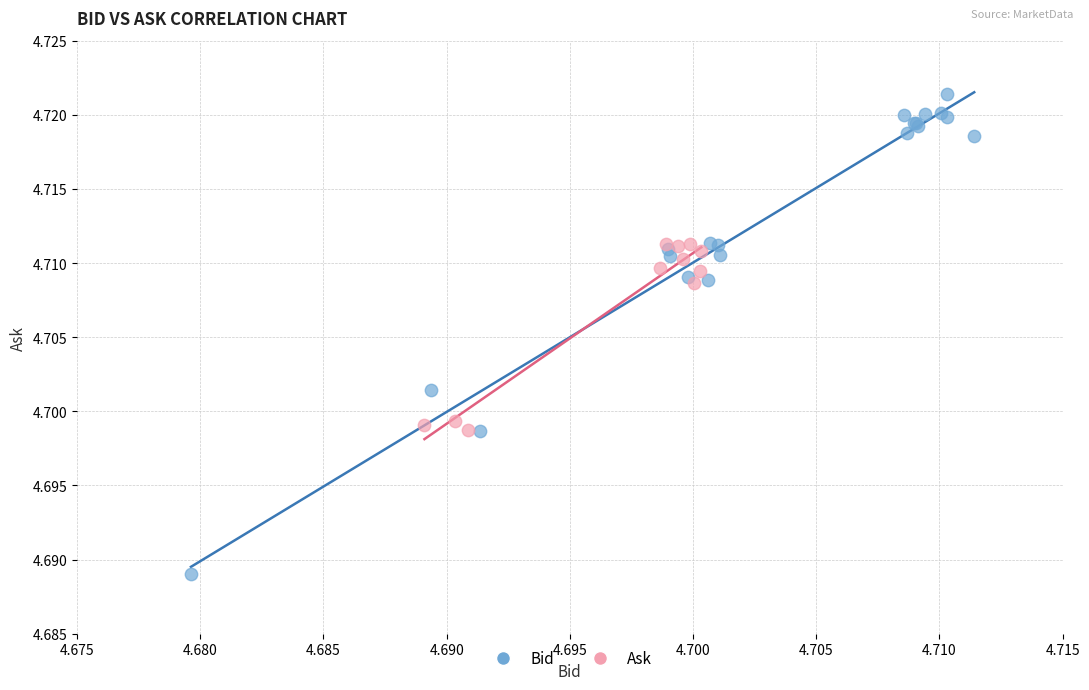

Which series has the largest Y range (max minus min)?

Bid